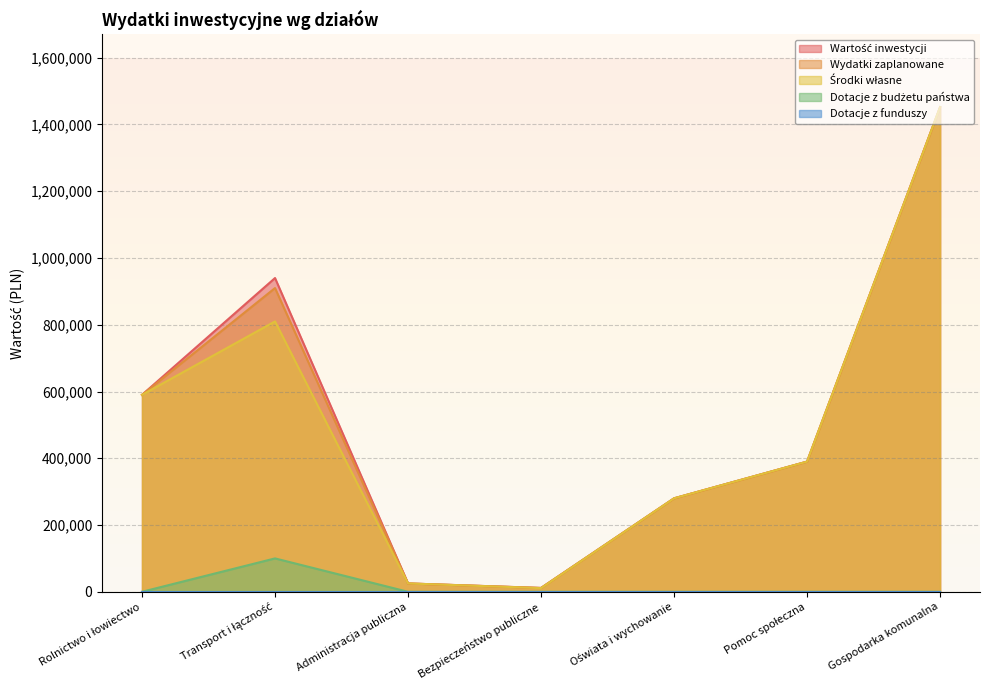

Count the number of categories in the chart.

7